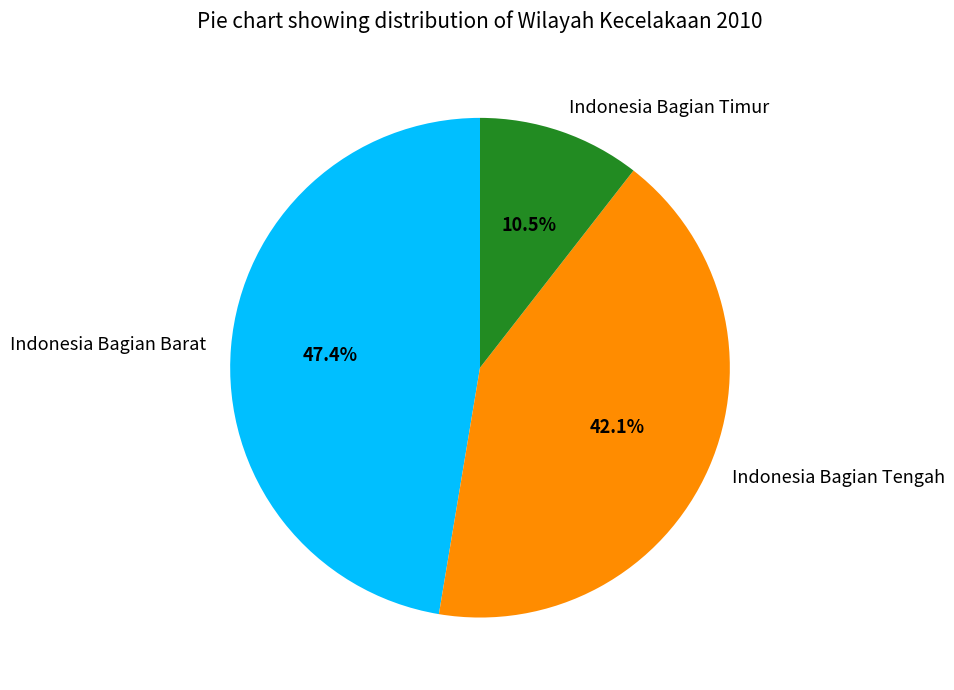

Count the number of slices in the pie.

3